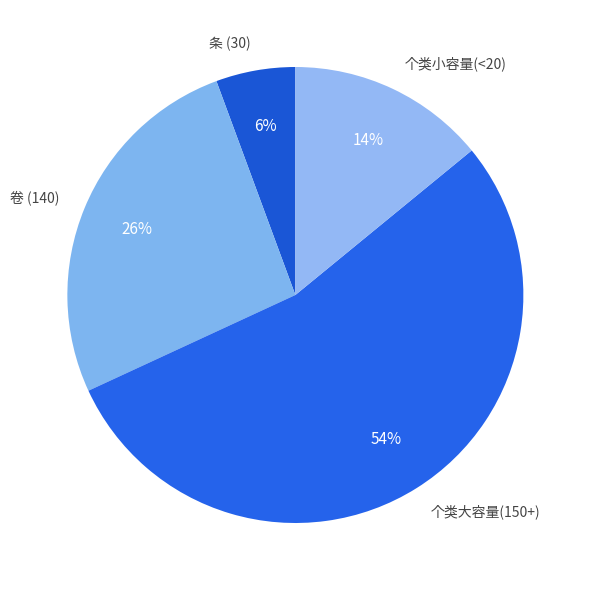

To the nearest percent, what percentage of the pie is 卷 (140)?

26%